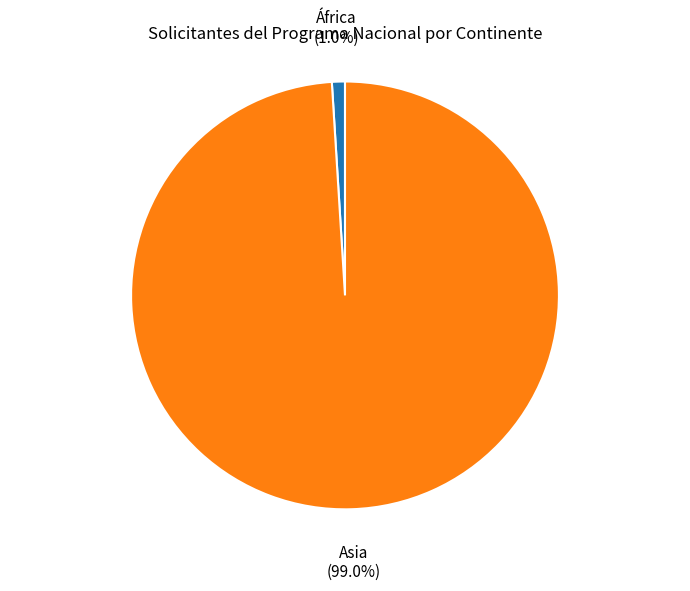

Which category accounts for the majority?

Asia